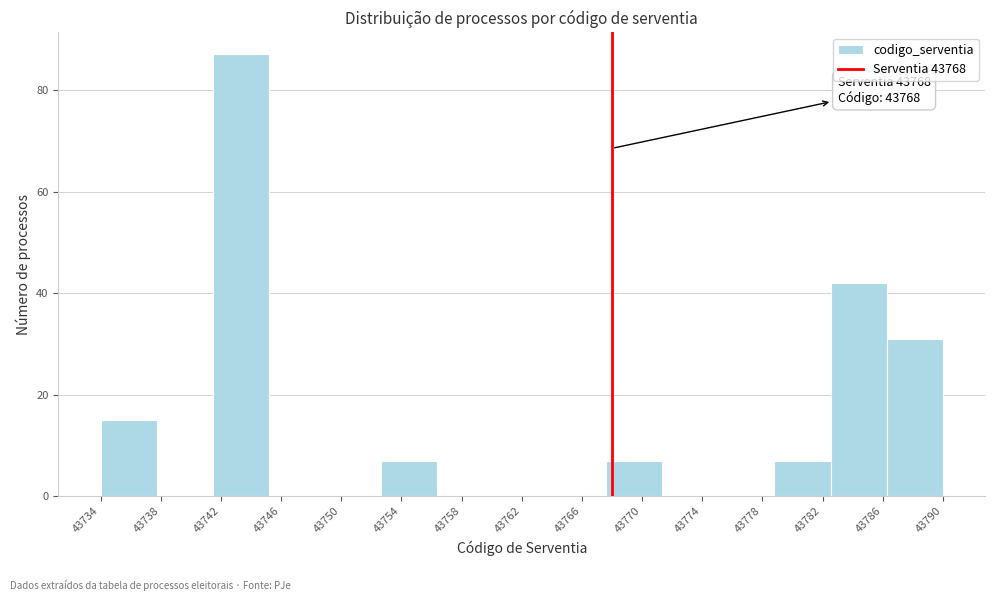

Which range on the x-axis has the tallest bar?

43741.5 to 43745.0